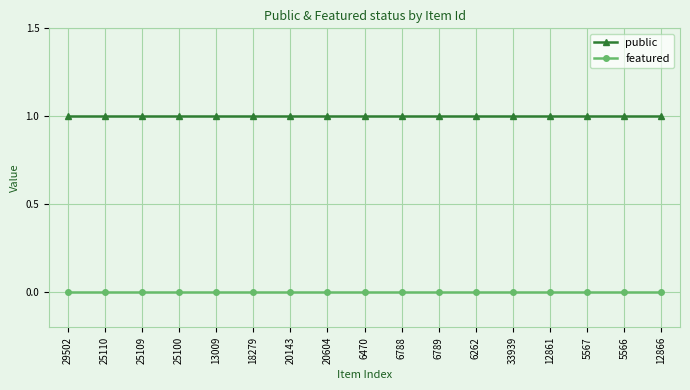

What is the label of the 13th point from the left?

33939